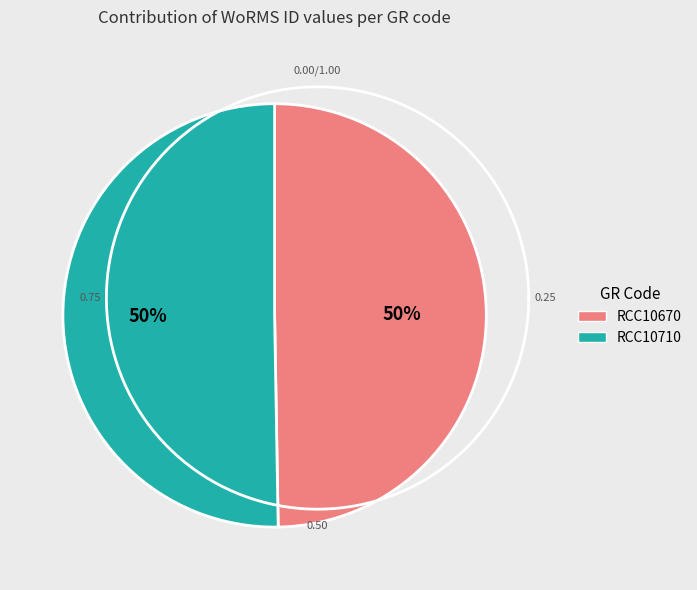

What percentage is the RCC10670 slice, to the nearest percent?

50%